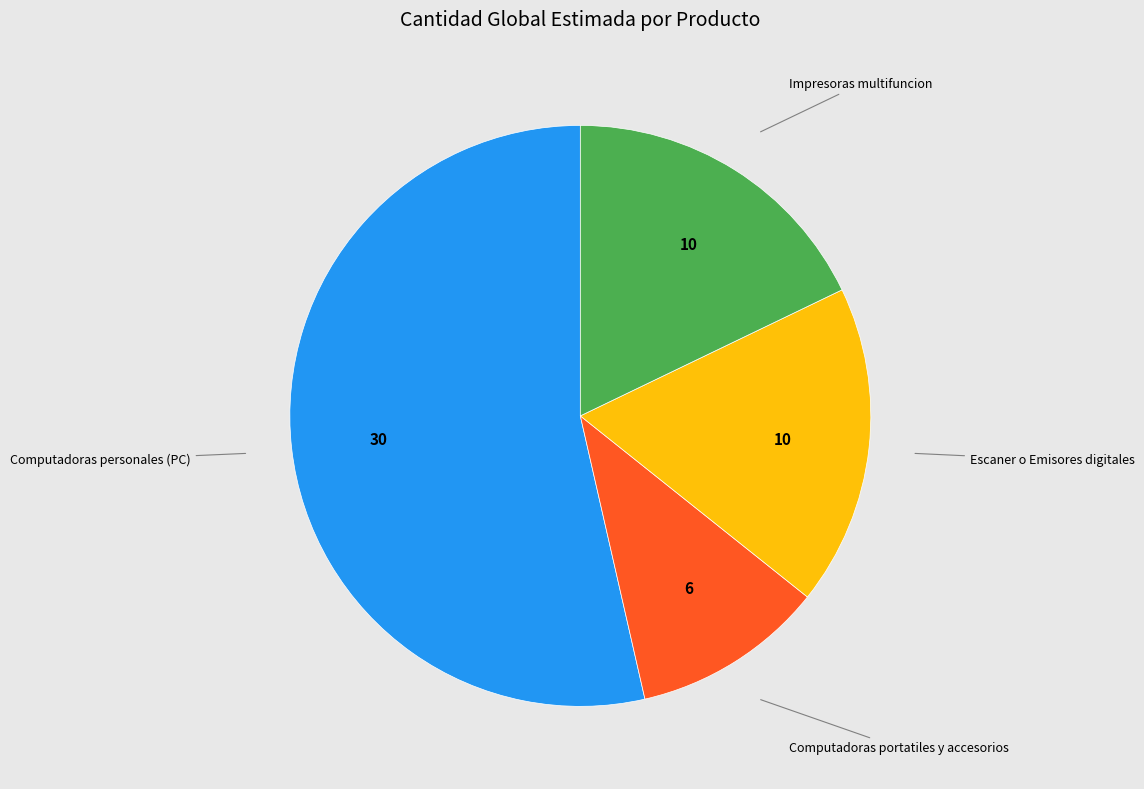

Is there any slice that represents more than half of the pie?

Yes